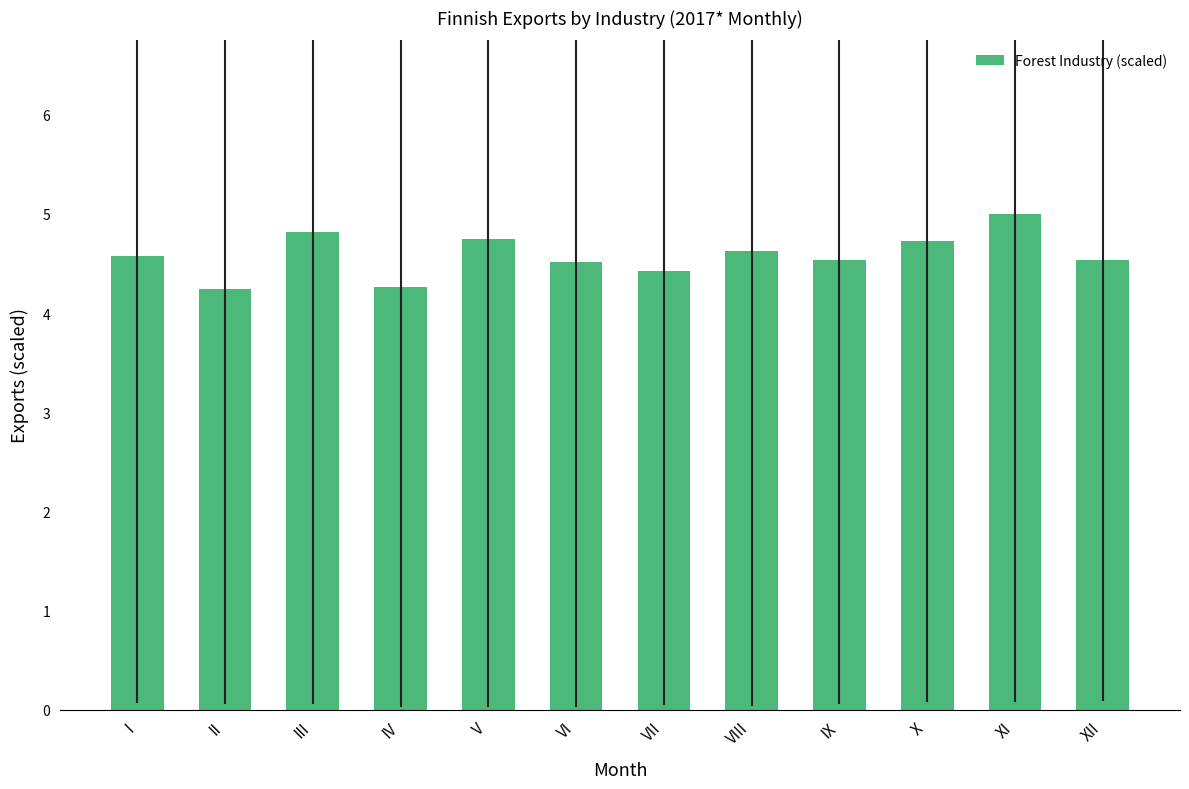

What is the sum of the values at VII and VI?

8.9